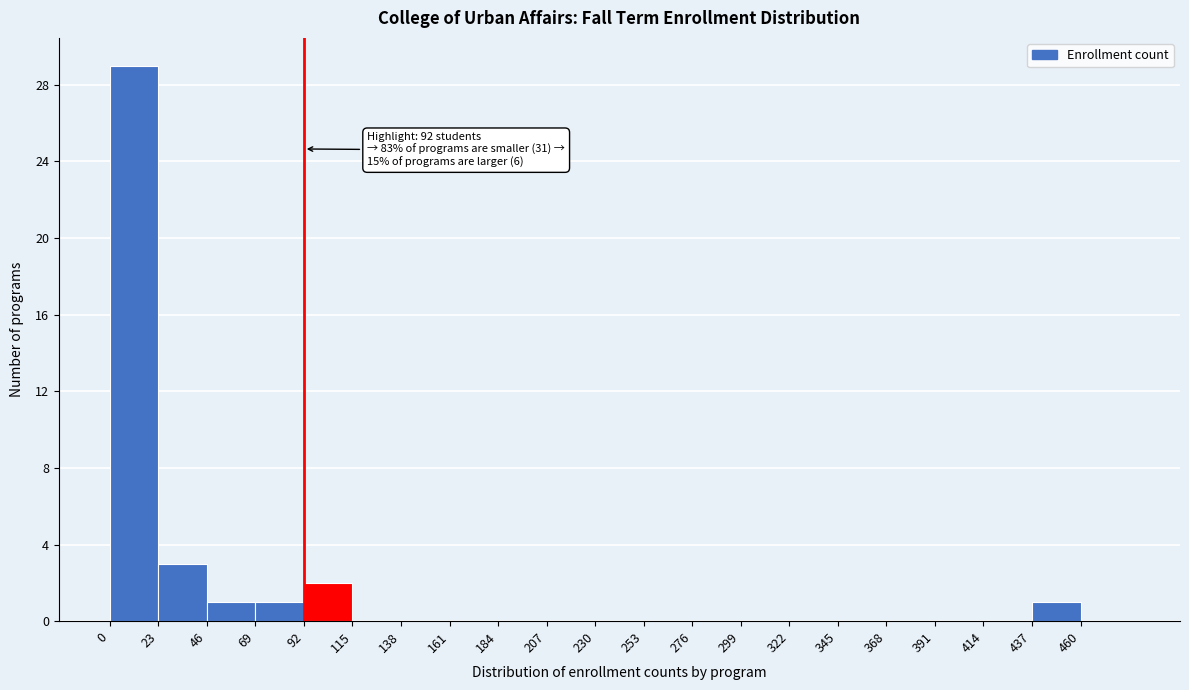

Which range on the x-axis has the tallest bar?

0 to 23